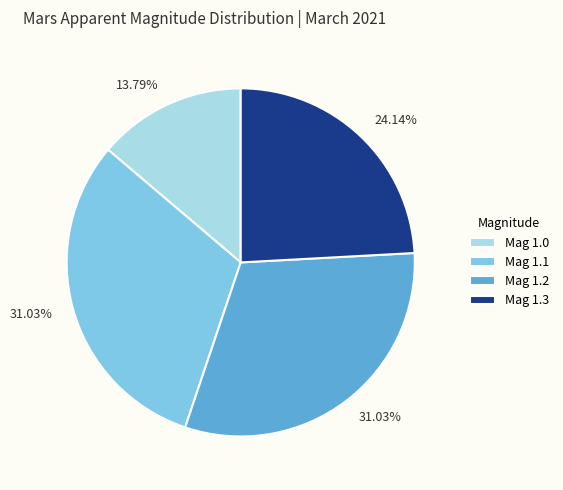

Combined, do Mag 1.2 and Mag 1.0 account for over 50%?

No